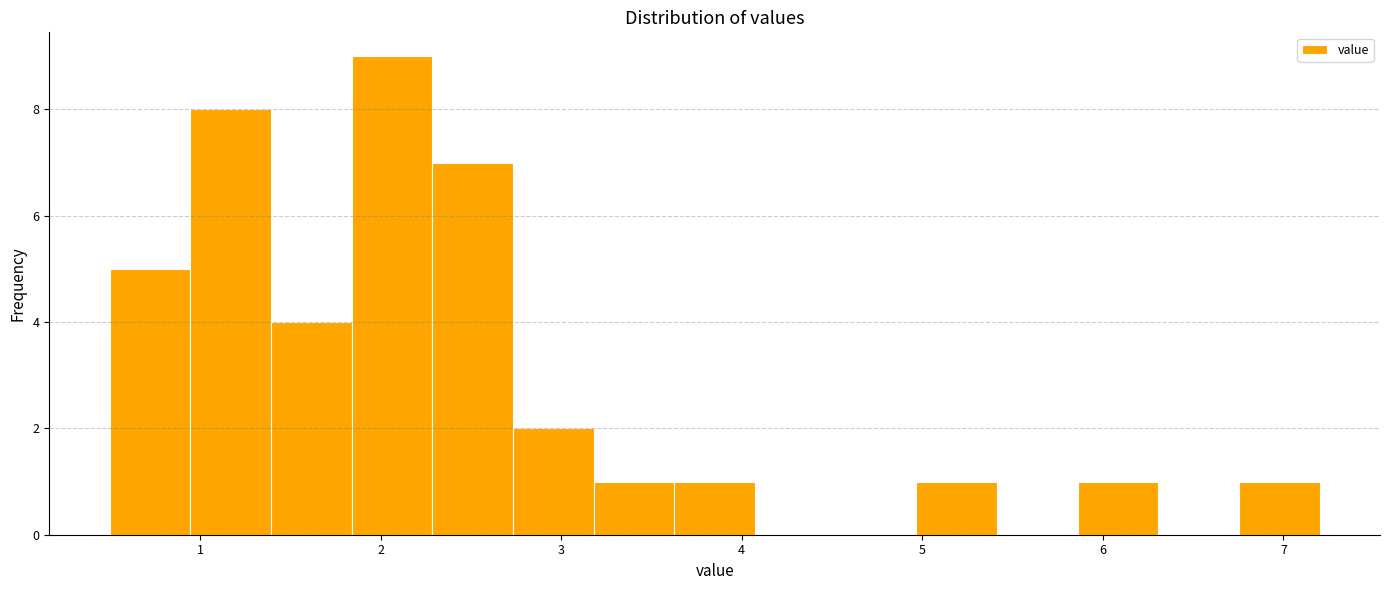

Reading left to right, transcribe this chart: for each bar, give the range it covers on the x-axis and its height. Neither the bar edges nor the heights are printed on the chart, so give them approximately, as read against the axes.

0.5 to 0.9: 5
0.9 to 1.4: 8
1.4 to 1.8: 4
1.8 to 2.3: 9
2.3 to 2.7: 7
2.7 to 3.2: 2
3.2 to 3.6: 1
3.6 to 4.1: 1
4.1 to 4.5: 0
4.5 to 5.0: 0
5.0 to 5.4: 1
5.4 to 5.9: 0
5.9 to 6.3: 1
6.3 to 6.8: 0
6.8 to 7.2: 1